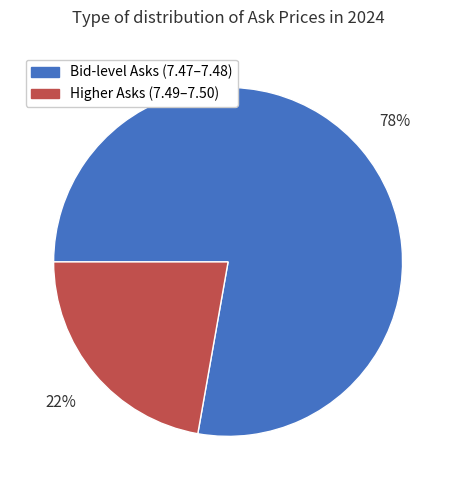

To the nearest percent, what is the average slice percentage?

50%